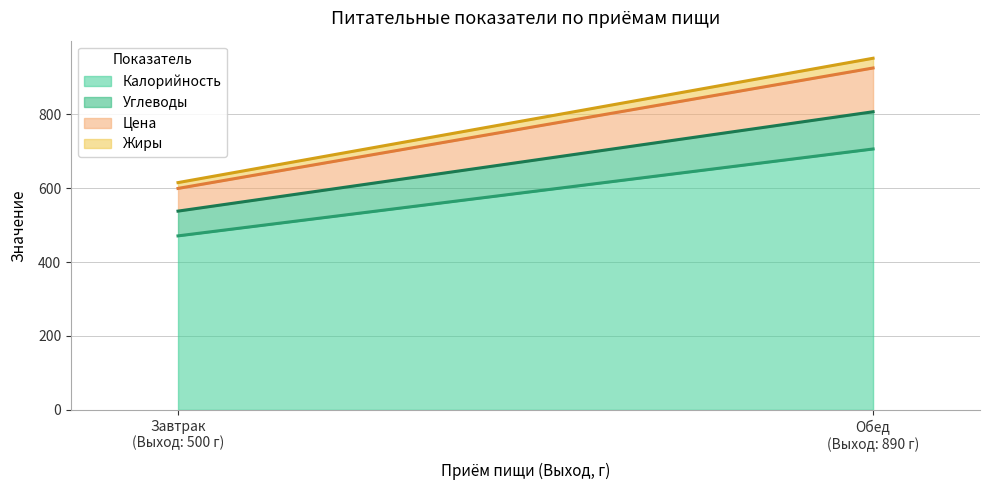

Reading left to right, list all the values displayed in this chart.

Калорийность: 470.8	705.9
Углеводы: 67.0	100.7
Цена: 61.4	118.4
Жиры: 15.7	26.4